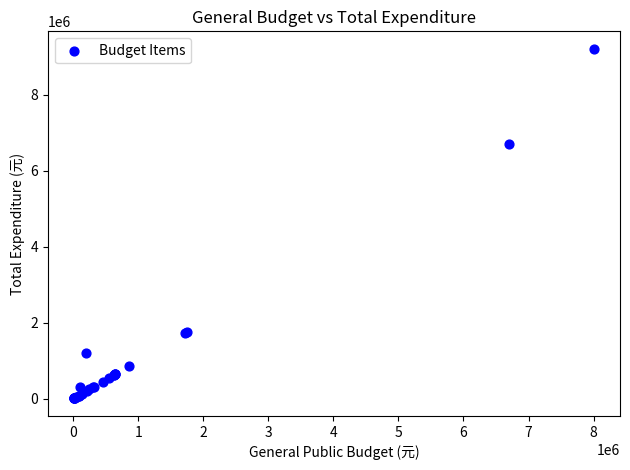

What Y value in the scatter plot is closest to 4607996?

6700233.7